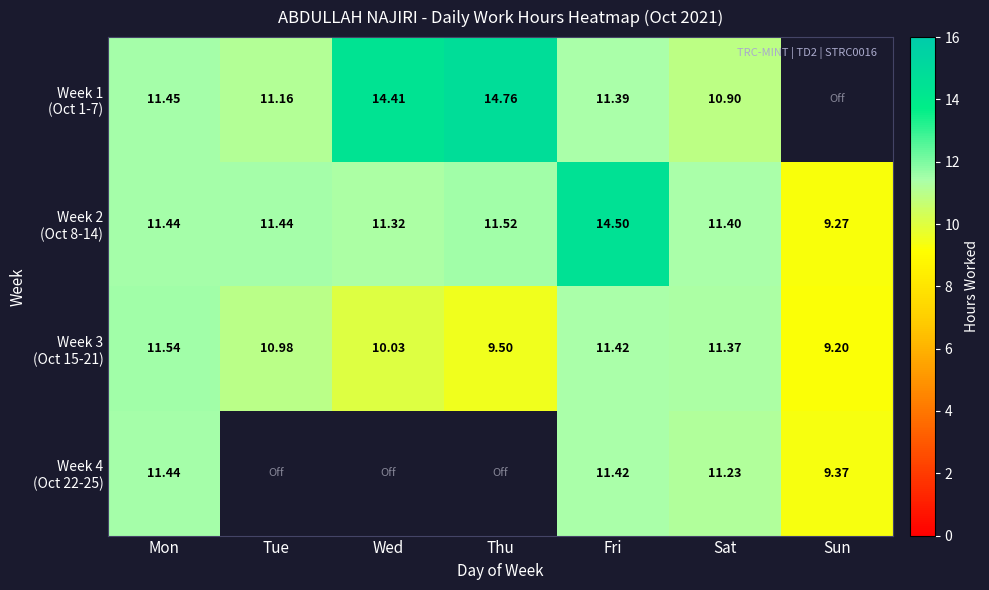

What is the spread (max minus min) of values at Mon?

0.1